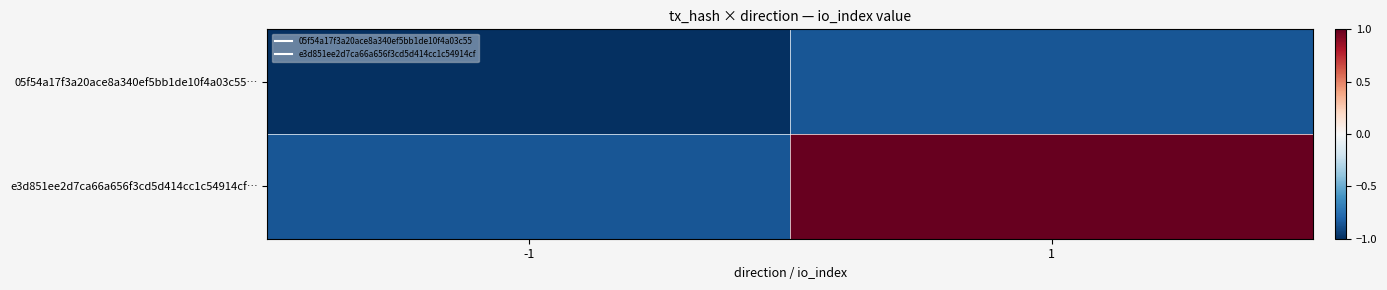

Between 1 and -1, which is larger?

1